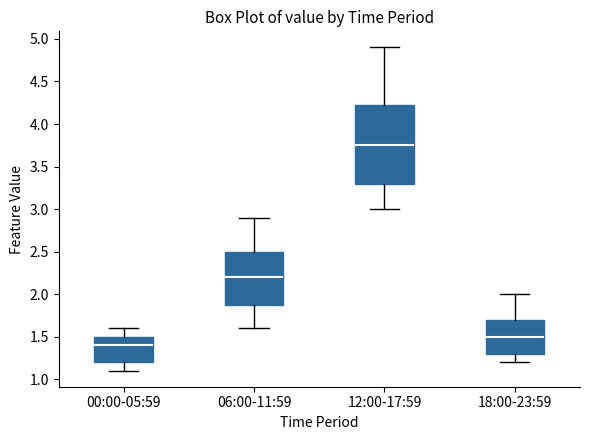

Reading left to right, read every box against the y-axis: the position of its median line, the range the box covers, and the ends of its whiskers. The values are not printed on the chart, so give them approximately, as read against the axis.

00:00-05:59: median 1.40, box 1.20 to 1.50, whiskers 1.10 to 1.60
06:00-11:59: median 2.20, box 1.90 to 2.50, whiskers 1.60 to 2.90
12:00-17:59: median 3.75, box 3.30 to 4.25, whiskers 3.00 to 4.90
18:00-23:59: median 1.50, box 1.30 to 1.70, whiskers 1.20 to 2.00